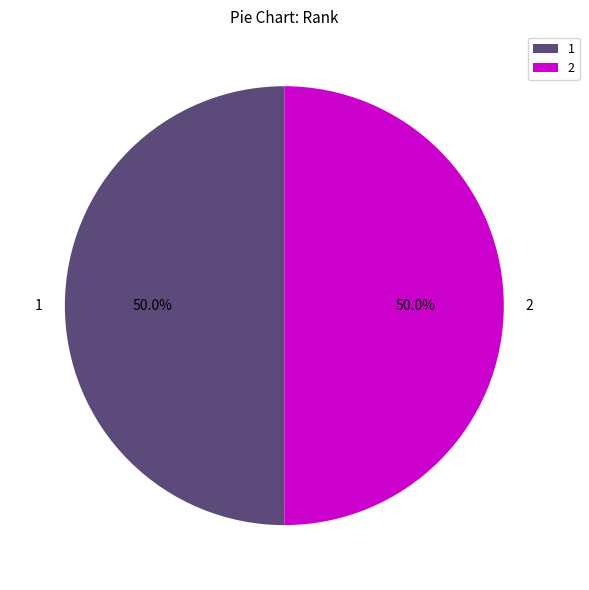

What portion of the pie excludes 2?

50.0%